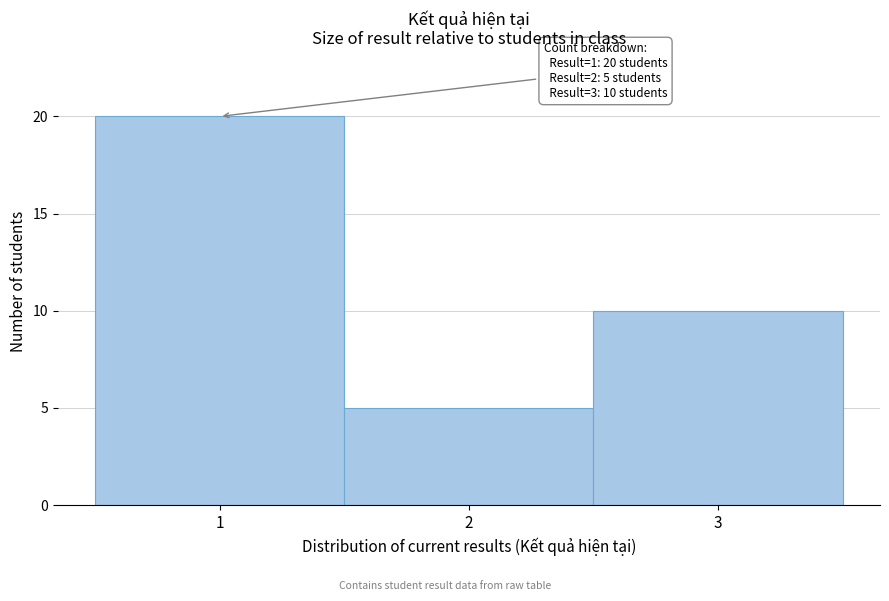

Which range on the x-axis has the tallest bar?

0.5 to 1.5